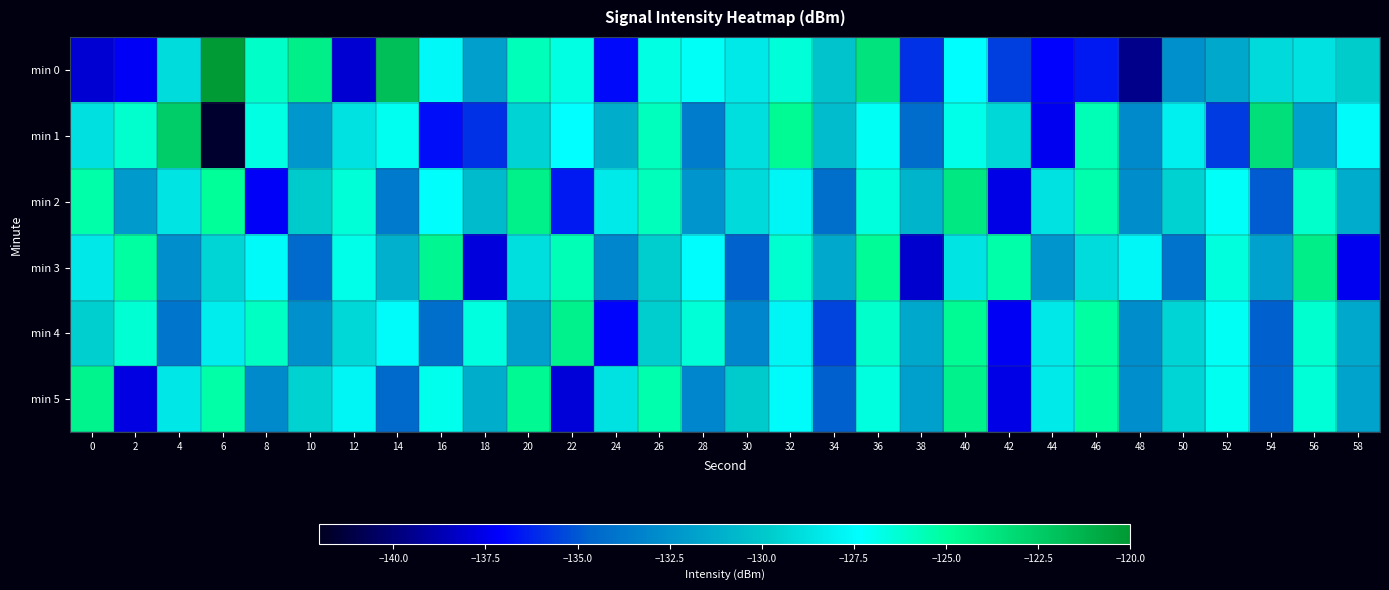

What is the total value across all series at 28?

-780.1